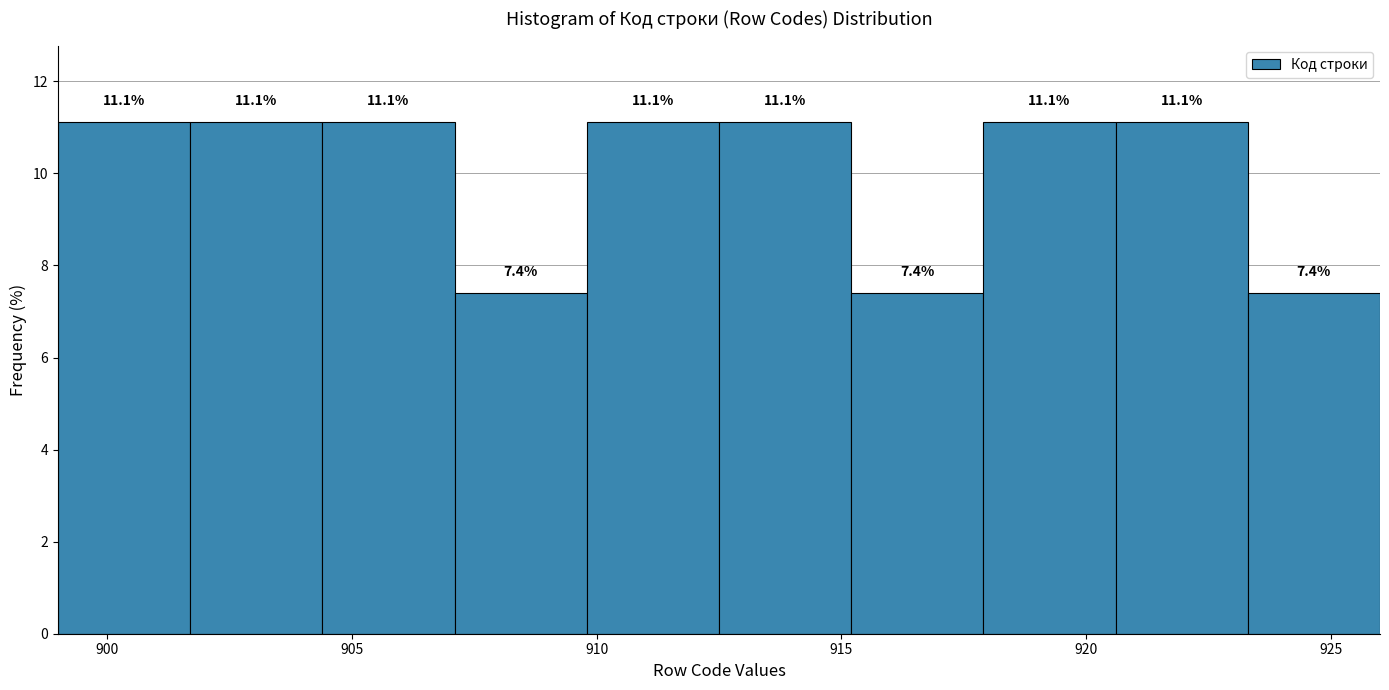

Reading left to right, transcribe this chart: for each bar, give the range it covers on the x-axis and its height. The bar edges are not printed on the chart, so give them approximately, as read against the axis.

899.0 to 901.7: 11.1
901.7 to 904.4: 11.1
904.4 to 907.1: 11.1
907.1 to 909.8: 7.4
909.8 to 912.5: 11.1
912.5 to 915.2: 11.1
915.2 to 917.9: 7.4
917.9 to 920.6: 11.1
920.6 to 923.3: 11.1
923.3 to 926.0: 7.4